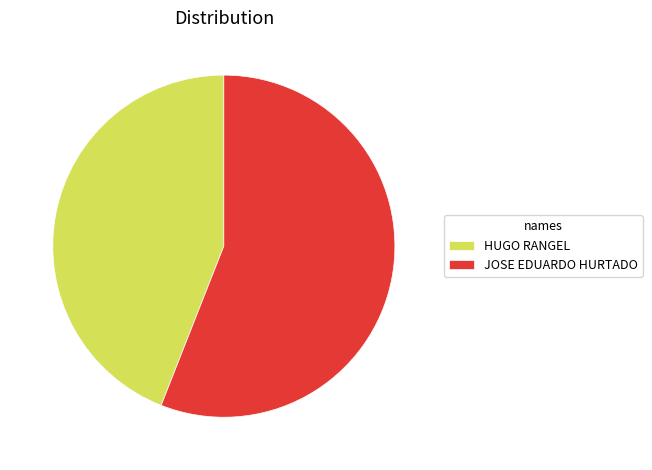

Does HUGO RANGEL account for over 50% of the chart?

No